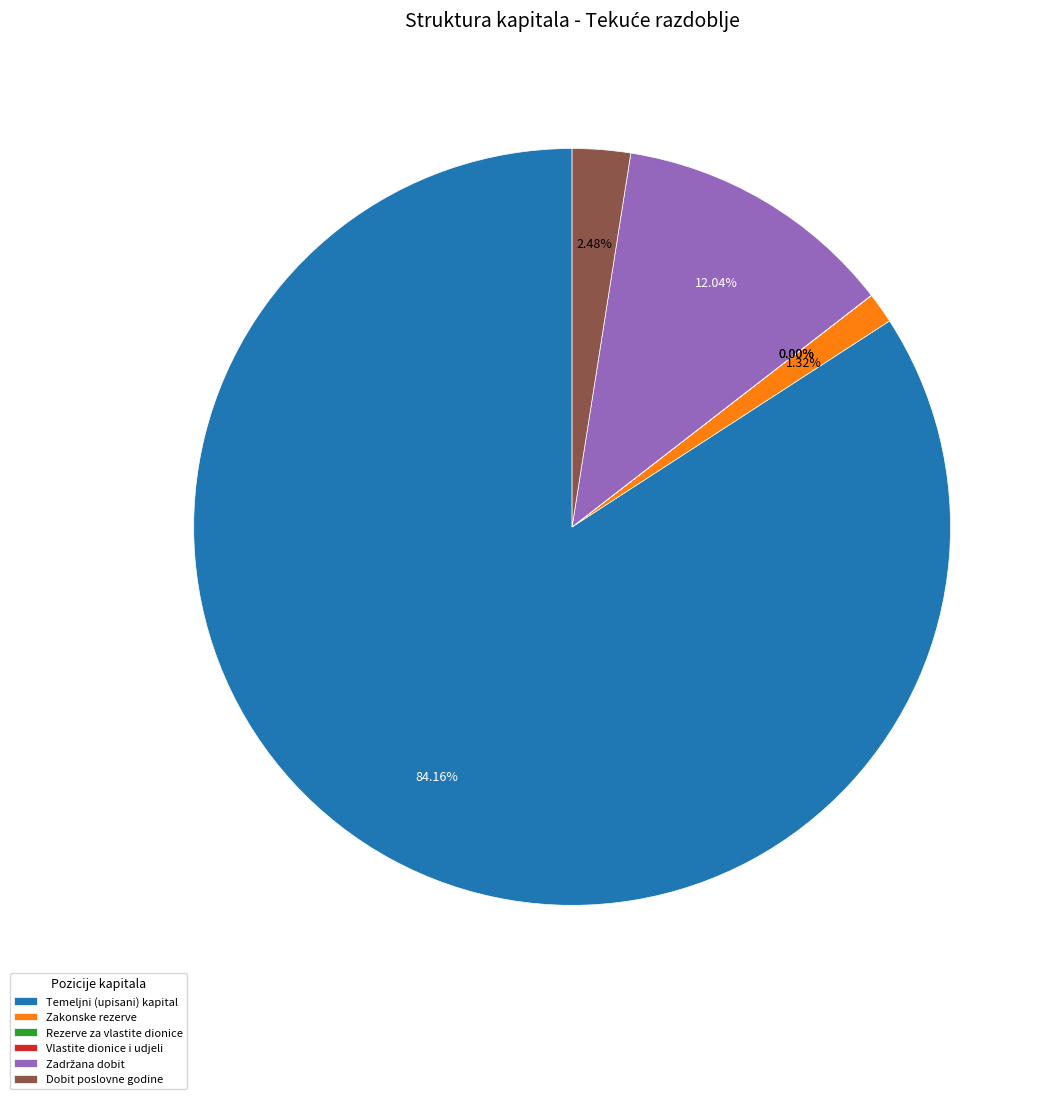

Is there a majority slice in this chart?

Yes